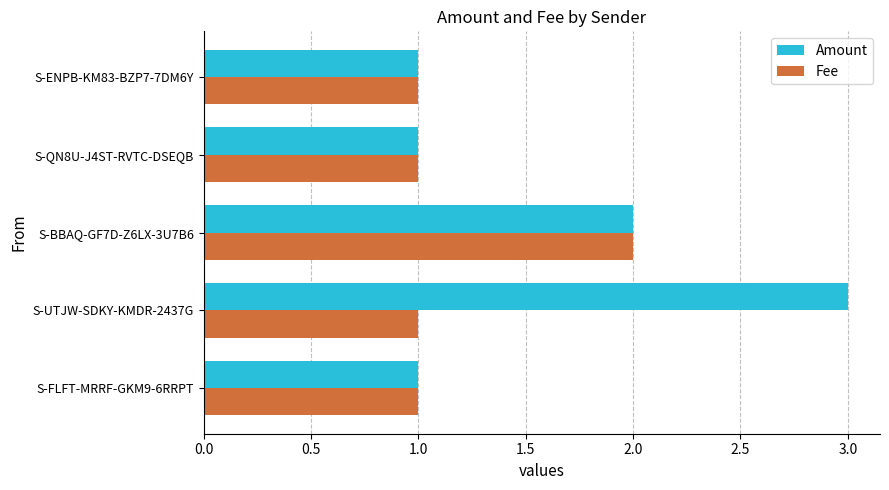

The value of Fee at S-QN8U-J4ST-RVTC-DSEQB is 0. True or false?

False